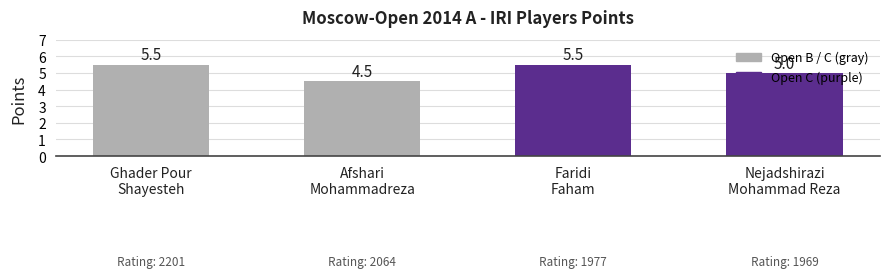

Reading right to left, transcribe all the data shown in this chart.

5.0	5.5	4.5	5.5